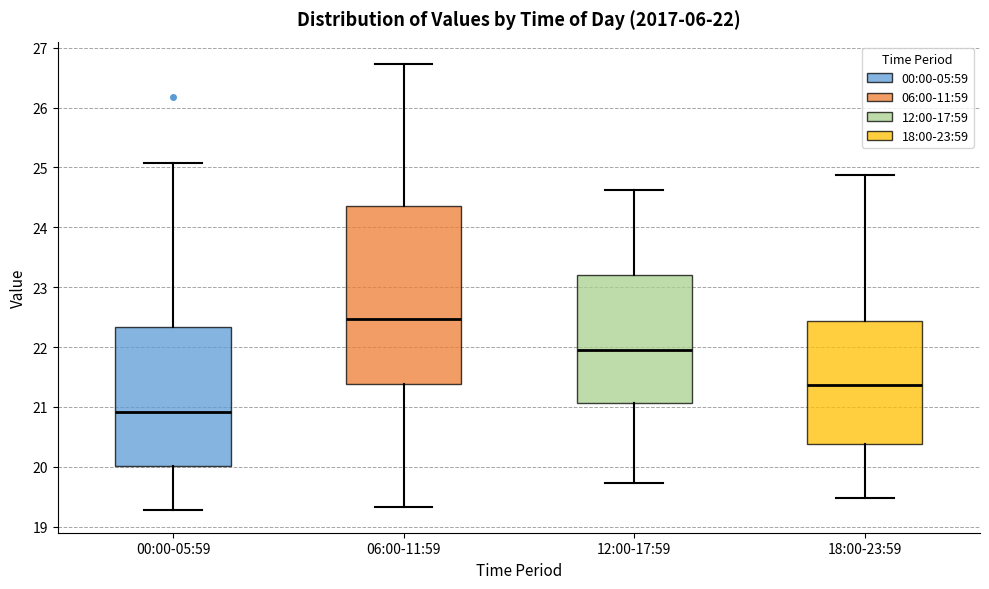

Comparing the boxes themselves (not the whiskers), which one is the tallest?

06:00-11:59